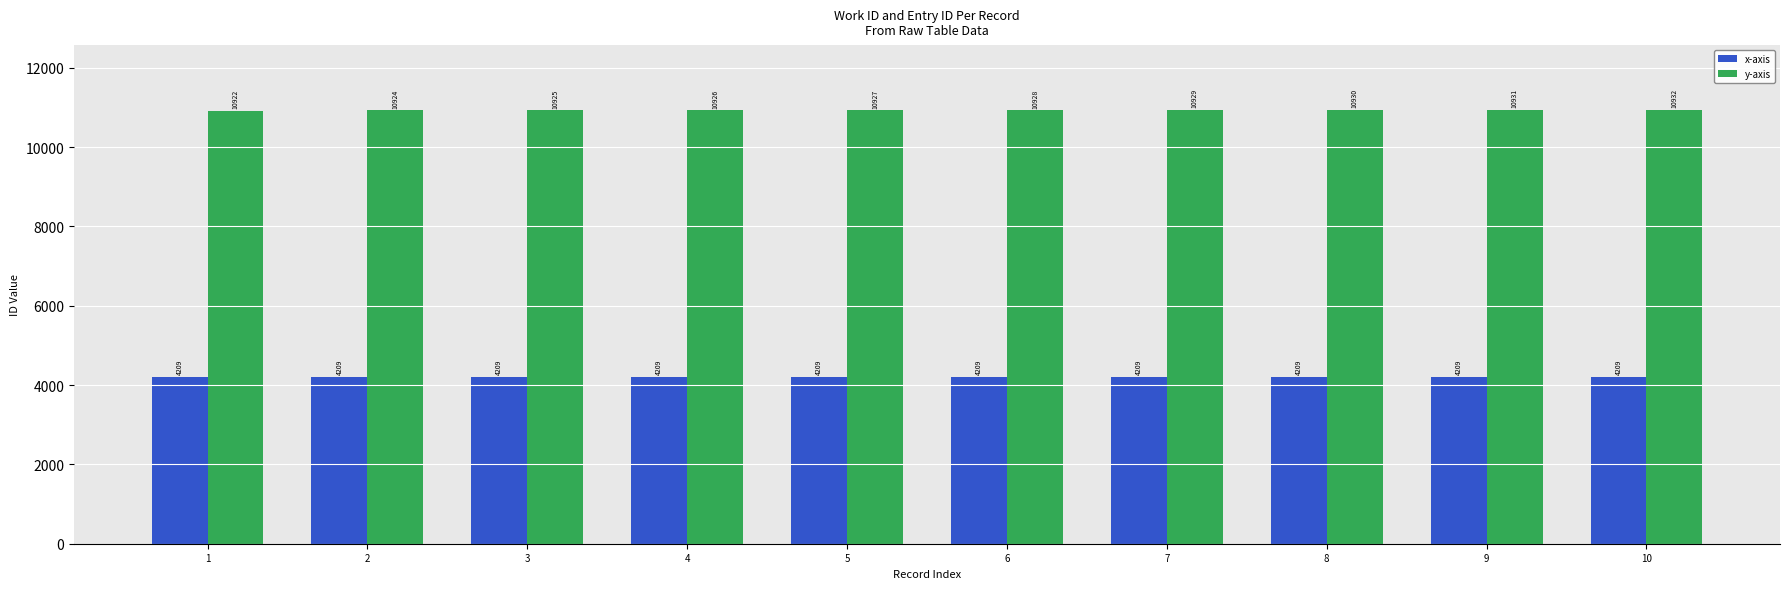

What is the smallest value displayed?

4209